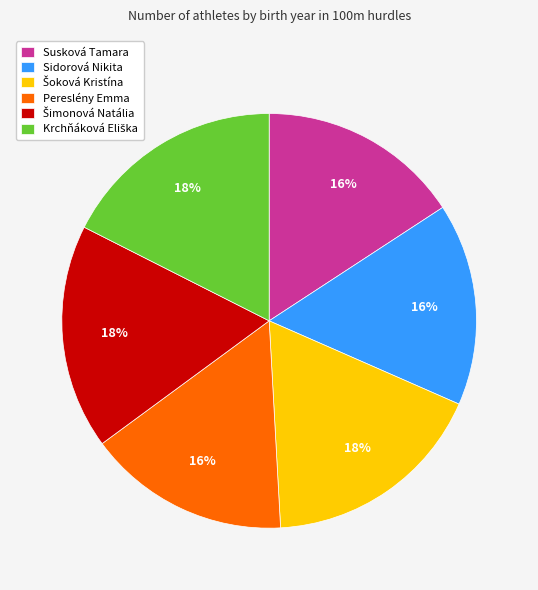

To the nearest percent, what is the difference between the largest and smallest slice percentages?

2%